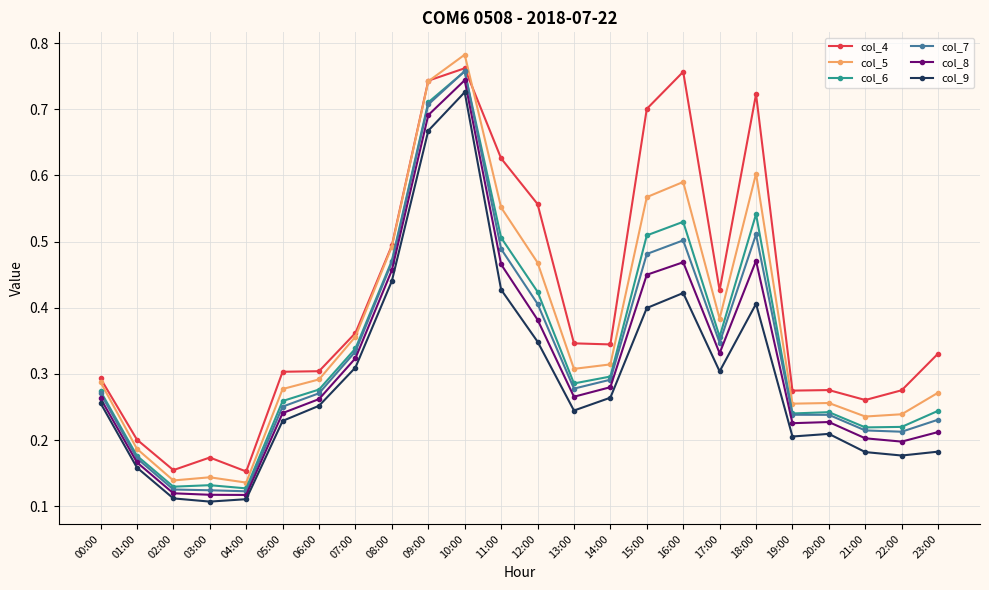

Is it true that col_5 equals 0.1 at 02:00?

True